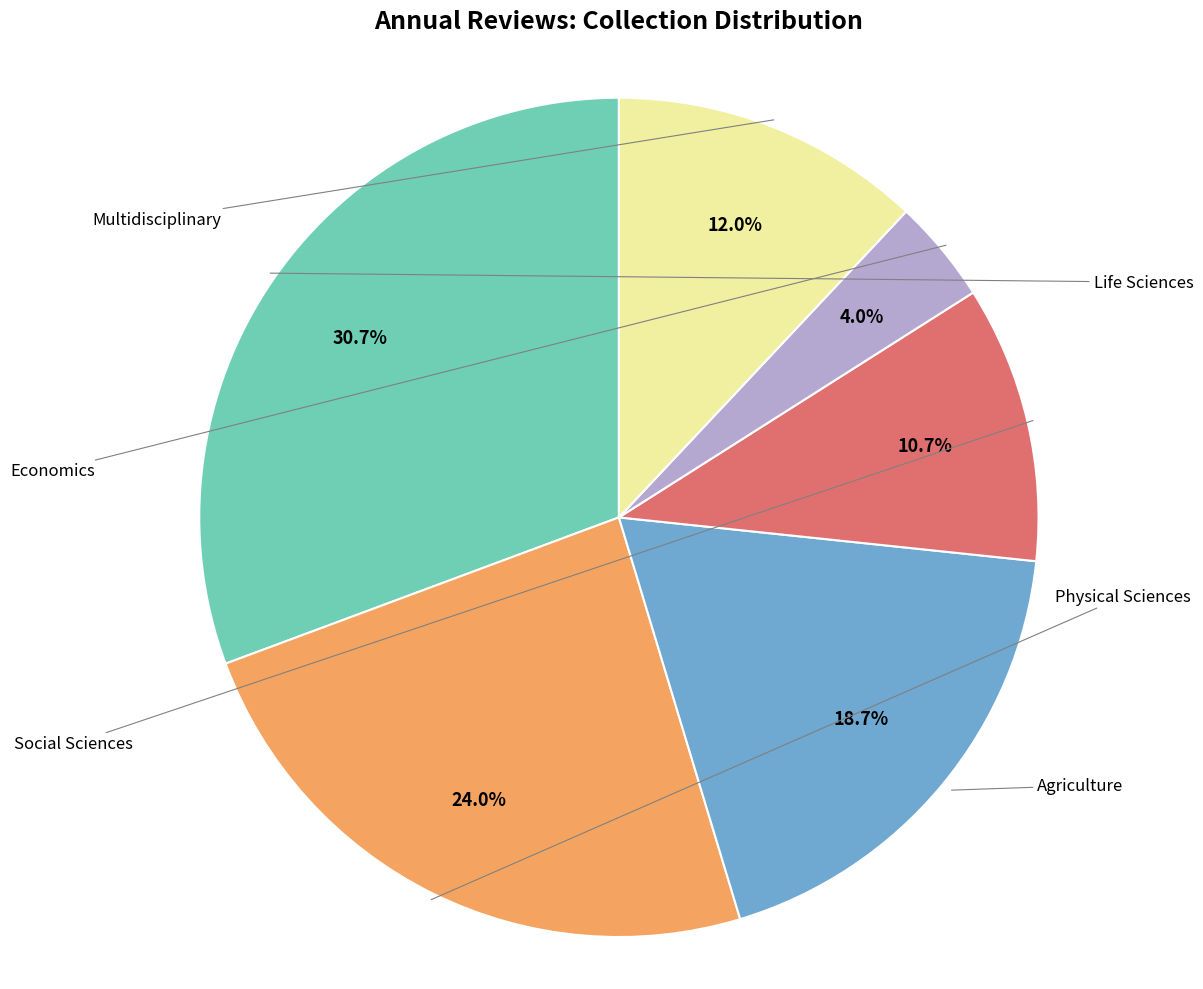

Count the number of slices in the pie.

6